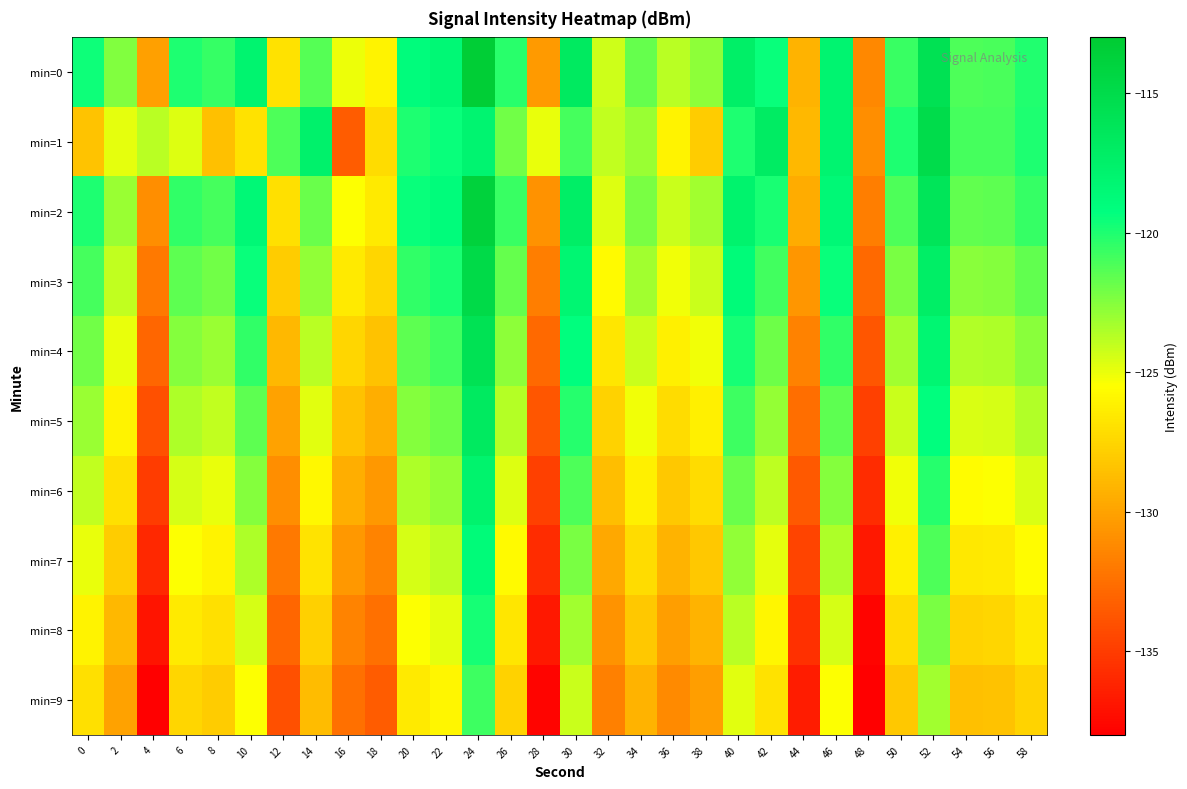

Rank the series by their maximum value, from highest to lowest.

min=0, min=2, min=3, min=1, min=4, min=5, min=6, min=7, min=8, min=9